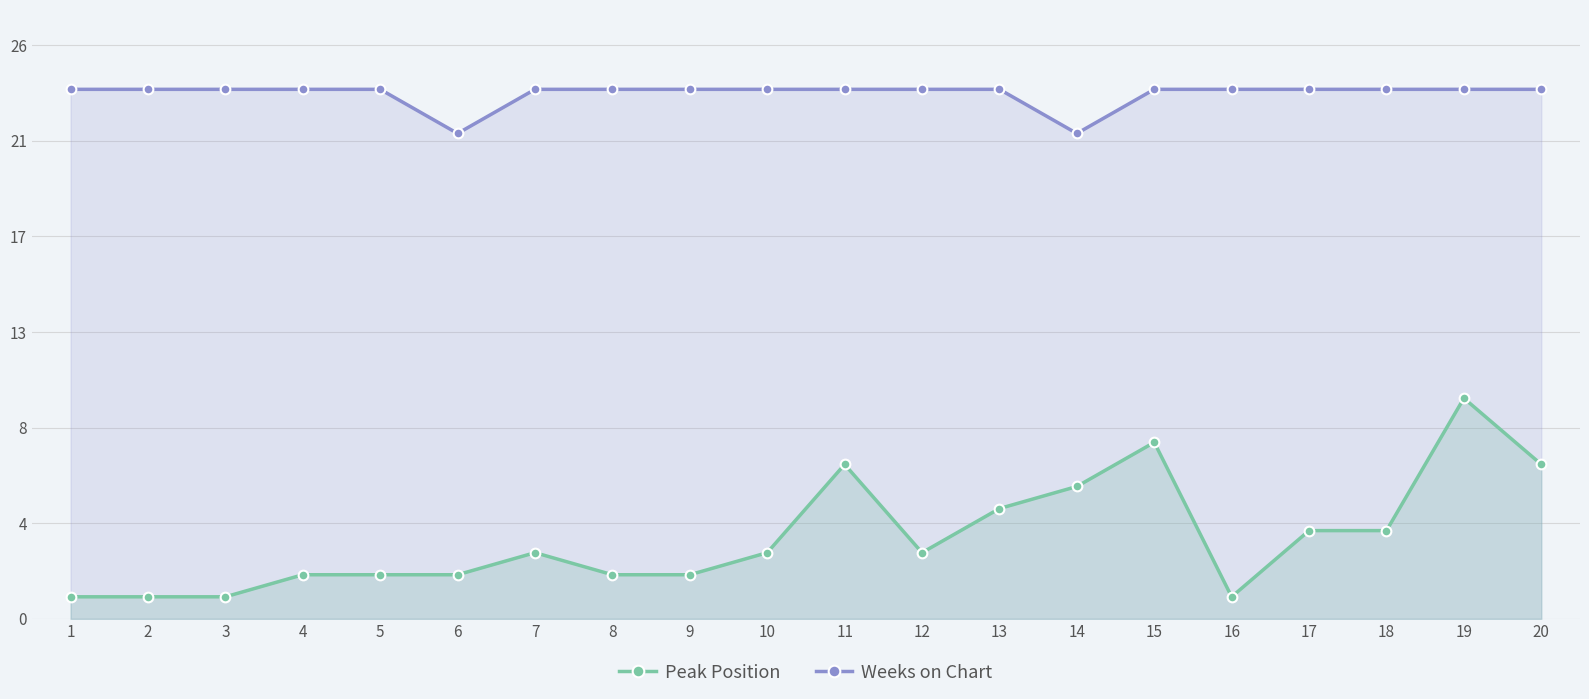

What is the sum of the Peak Position values at 14 and 17?

10